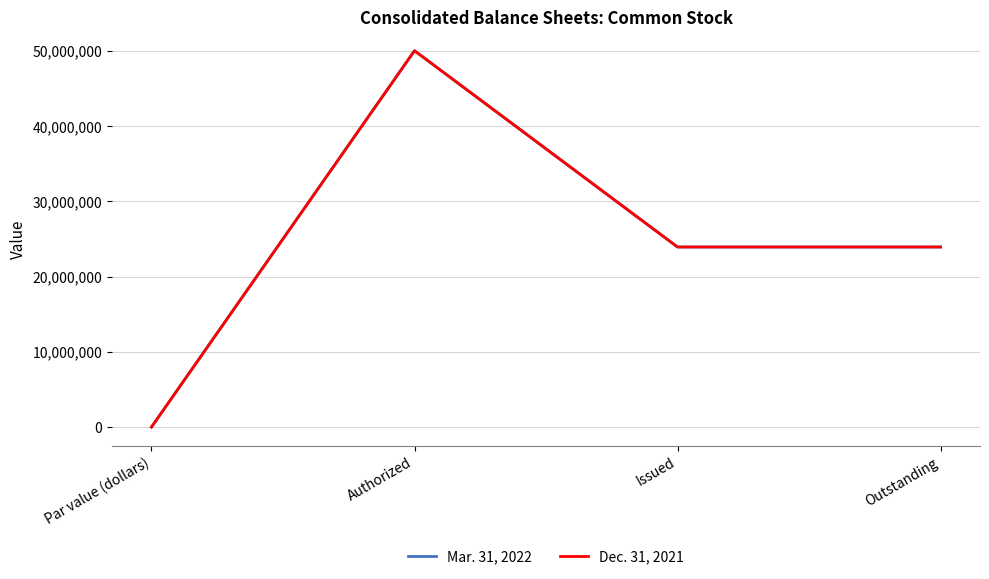

Is this an area chart (filled region under the line)?

No